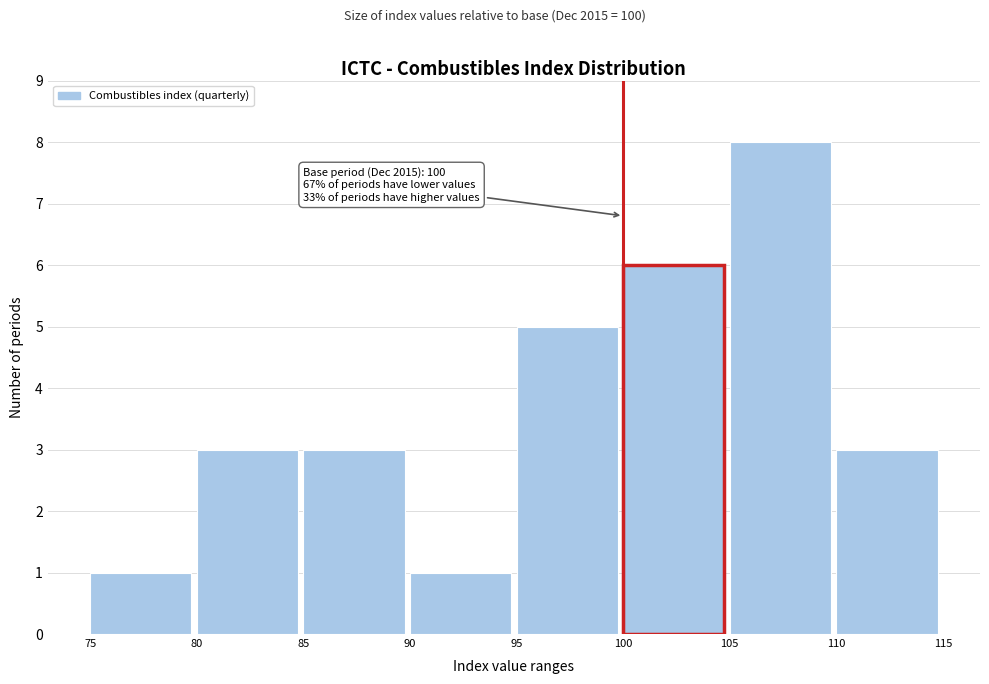

Over which range of the x-axis is the bar tallest?

105 to 110